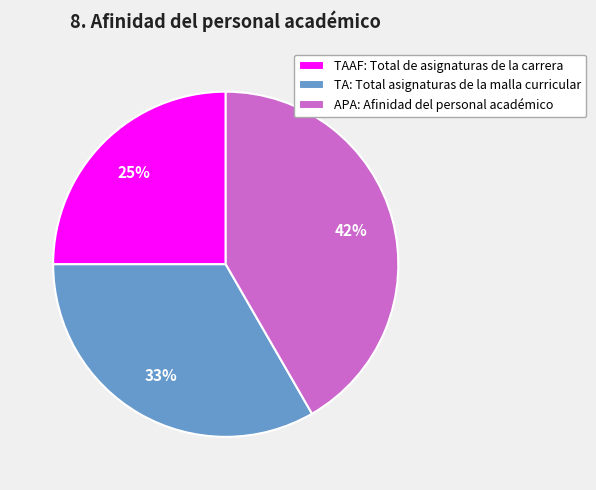

Which slice is the smallest?

TAAF: Total de asignaturas de la carrera